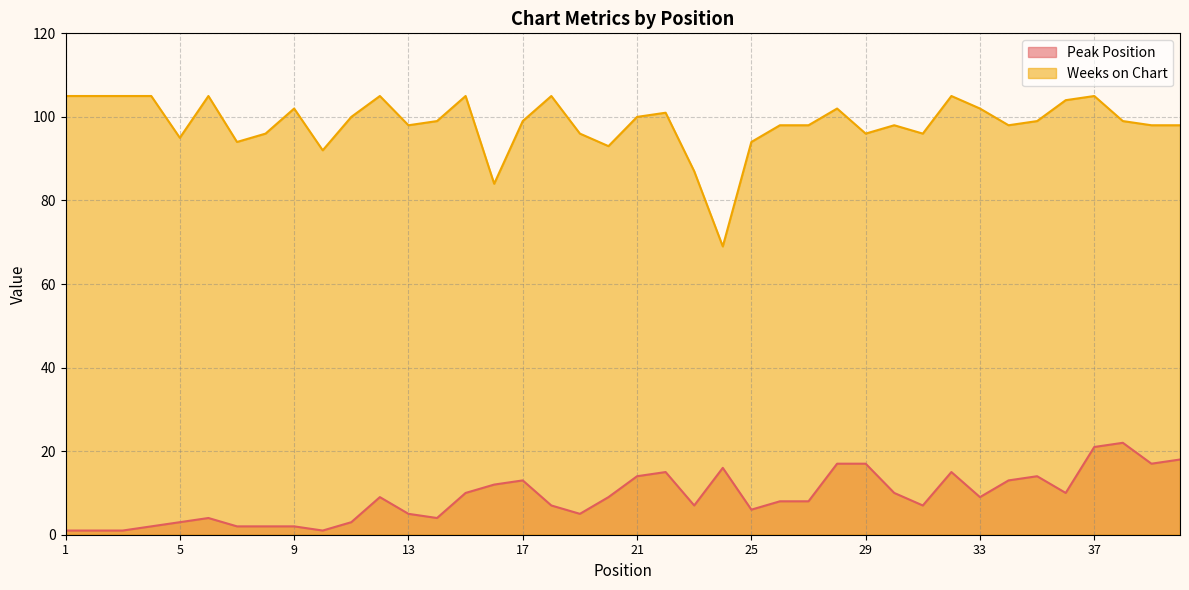

Reading left to right, list all the values displayed in this chart.

Peak Position: 1	1	1	2	3	4	2	2	2	1	3	9	5	4	10	12	13	7	5	9	14	15	7	16	6	8	8	17	17	10	7	15	9	13	14	10	21	22	17	18
Weeks on Chart: 105	105	105	105	95	105	94	96	102	92	100	105	98	99	105	84	99	105	96	93	100	101	87	69	94	98	98	102	96	98	96	105	102	98	99	104	105	99	98	98